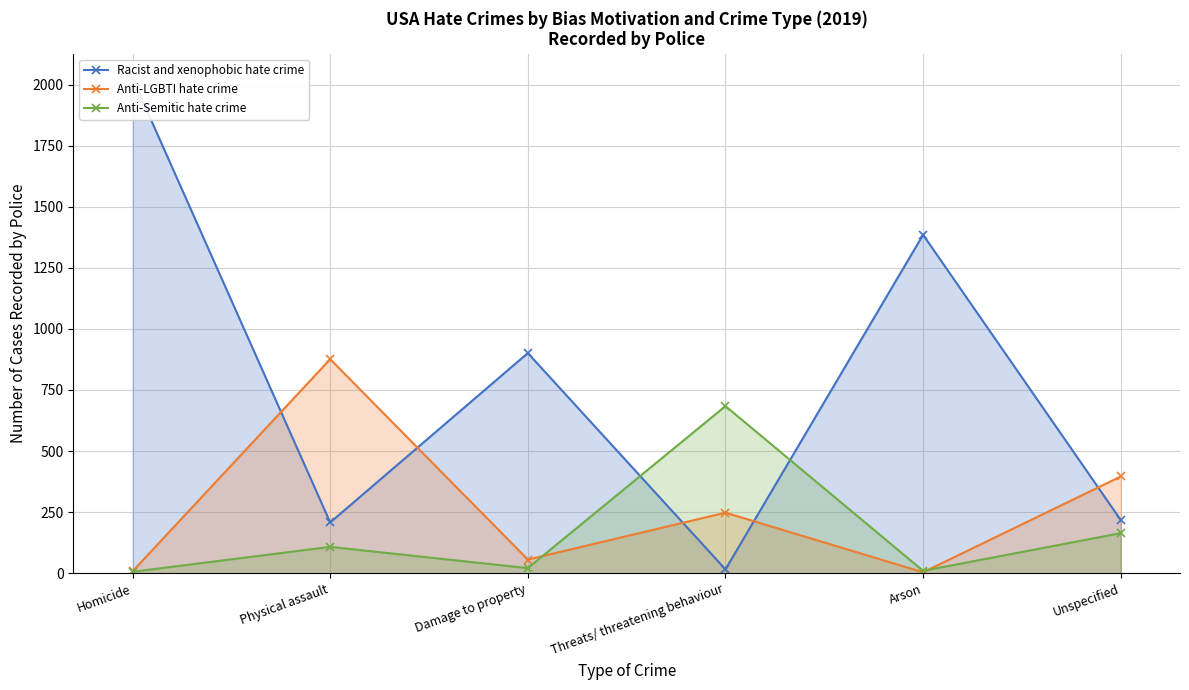

The value of Anti-Semitic hate crime at Threats/ threatening behaviour is 971. True or false?

False